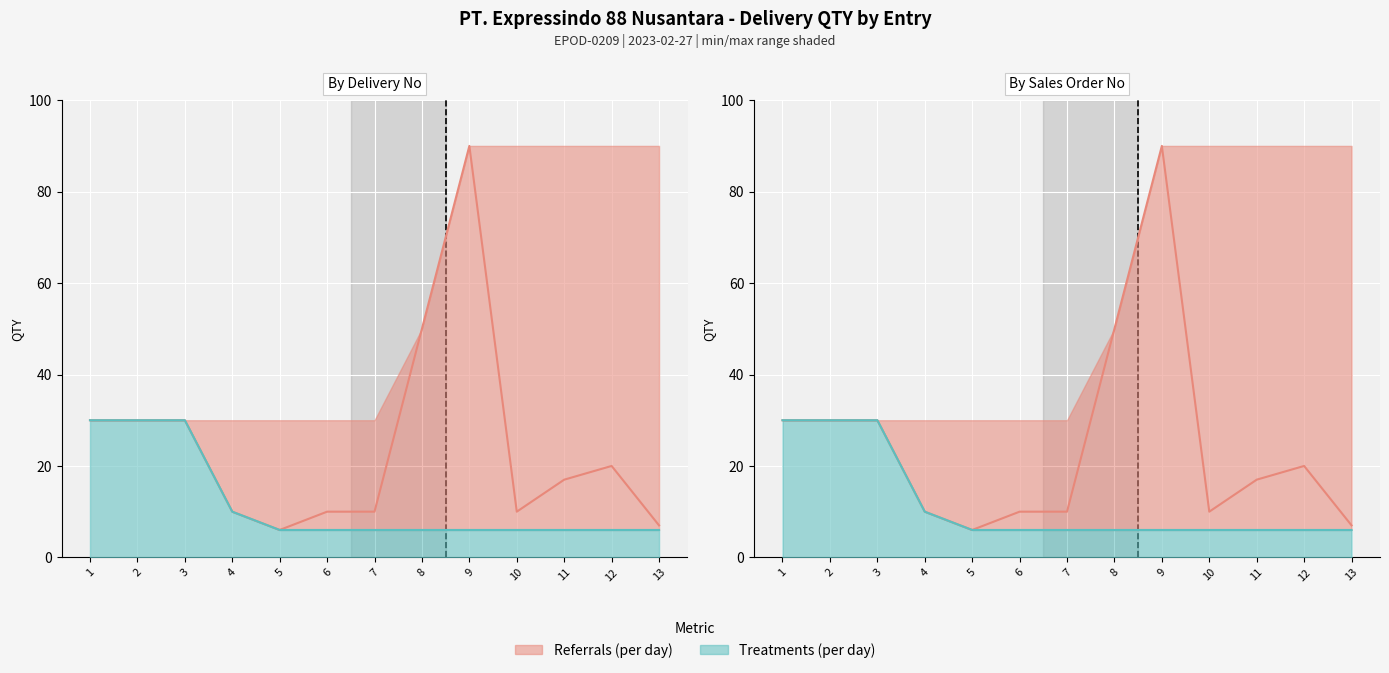

How many data points in QTY line are above 17?

6